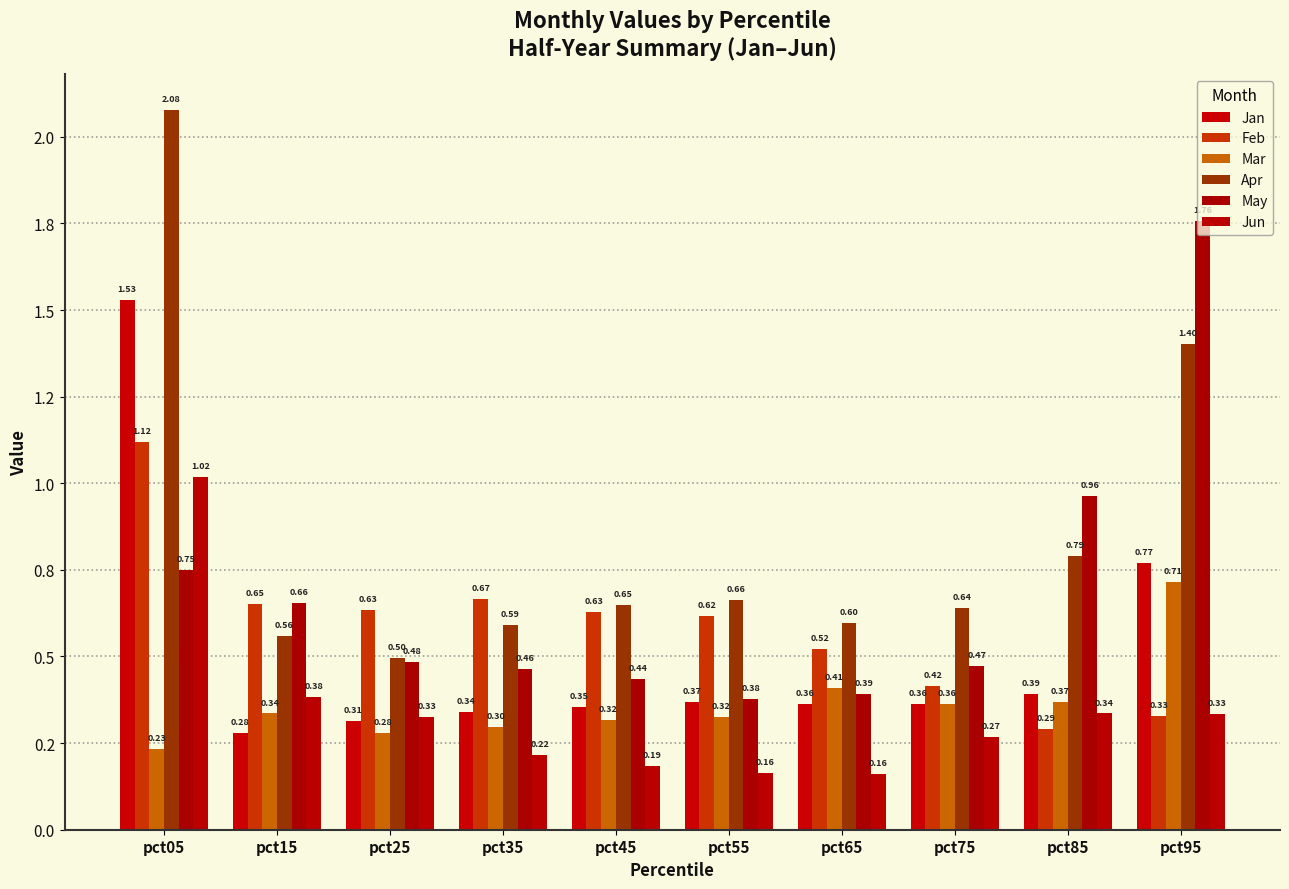

Are the bars grouped side by side (vs. stacked)?

Yes